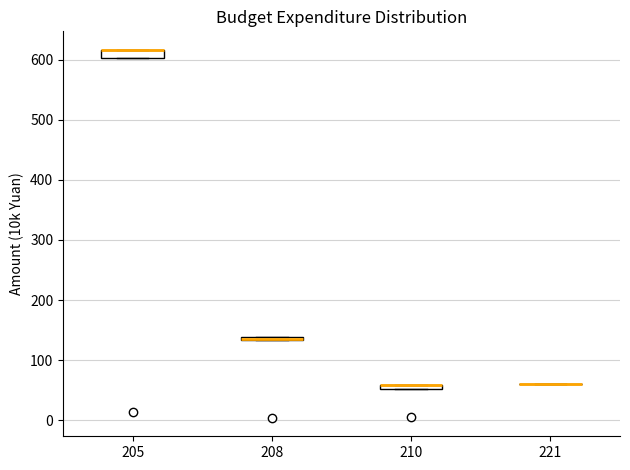

Where is the upper edge of the box at x = 210 on the y-axis? The values are not printed on the chart, so give them approximately, as read against the axis.

60